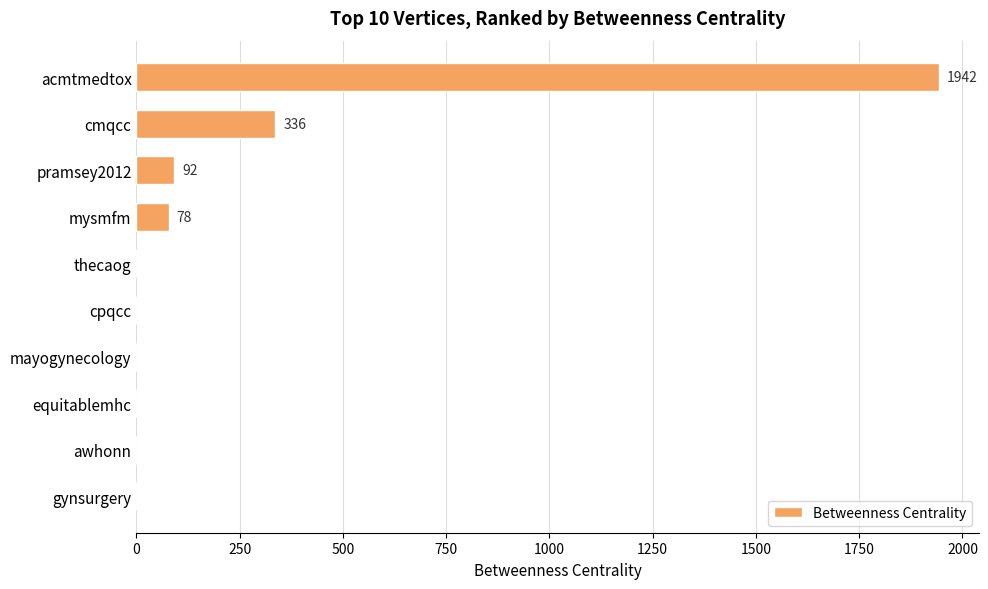

What is the sum of all values?

2448